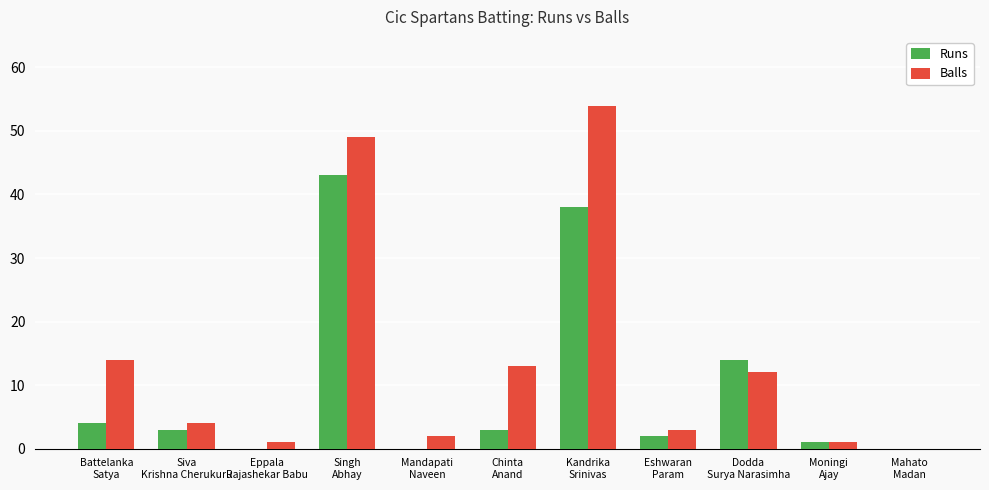

What is the greatest value displayed?

54